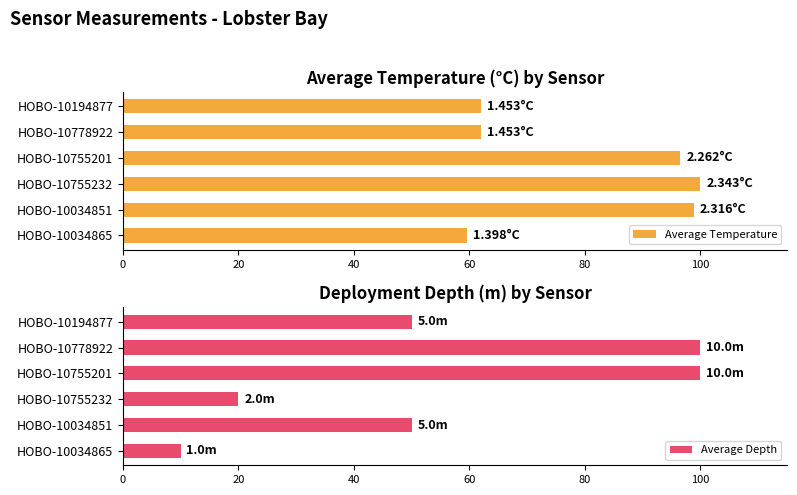

What is the difference between the second highest and minimum values in the Average Depth series?

90